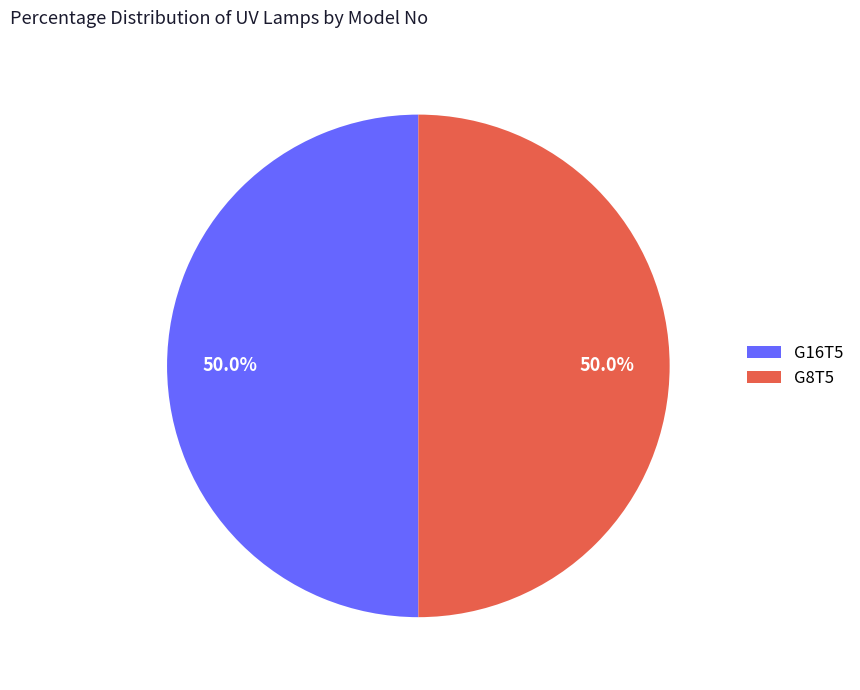

To the nearest percent, what is the average slice percentage?

50%